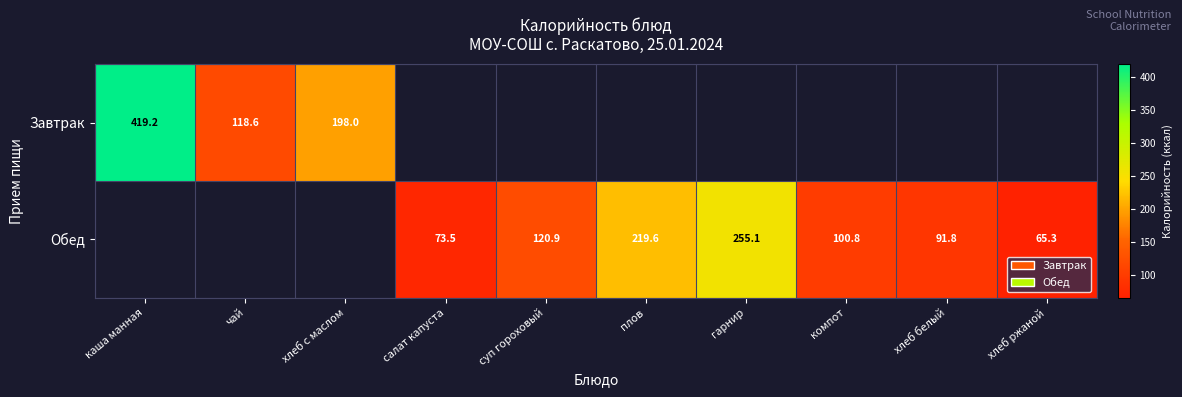

True or false: Обед has a value of 113.3 at хлеб ржаной.

False